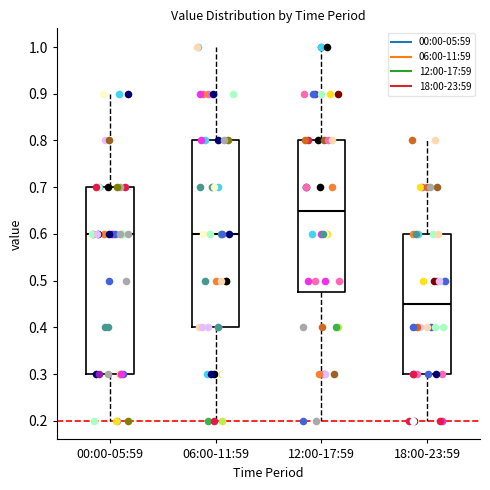

Which box has the highest median line?

12:00-17:59